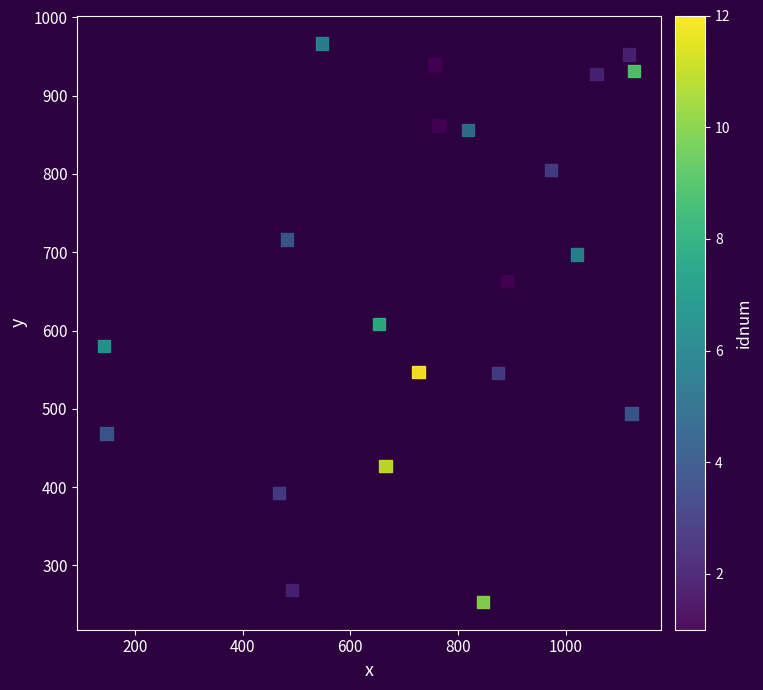

What is the range of X values (max minus min)?

983.7